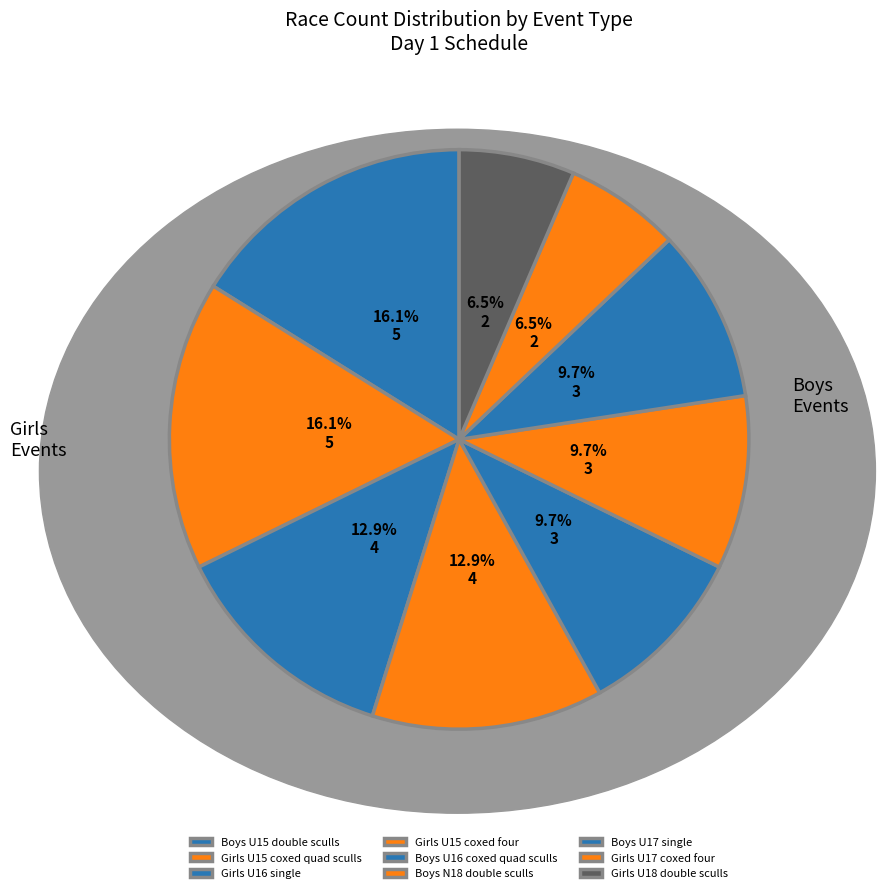

Approximately how many times larger is the value at Boys U16 coxed quad sculls compared to Boys U15 double sculls?

0.6